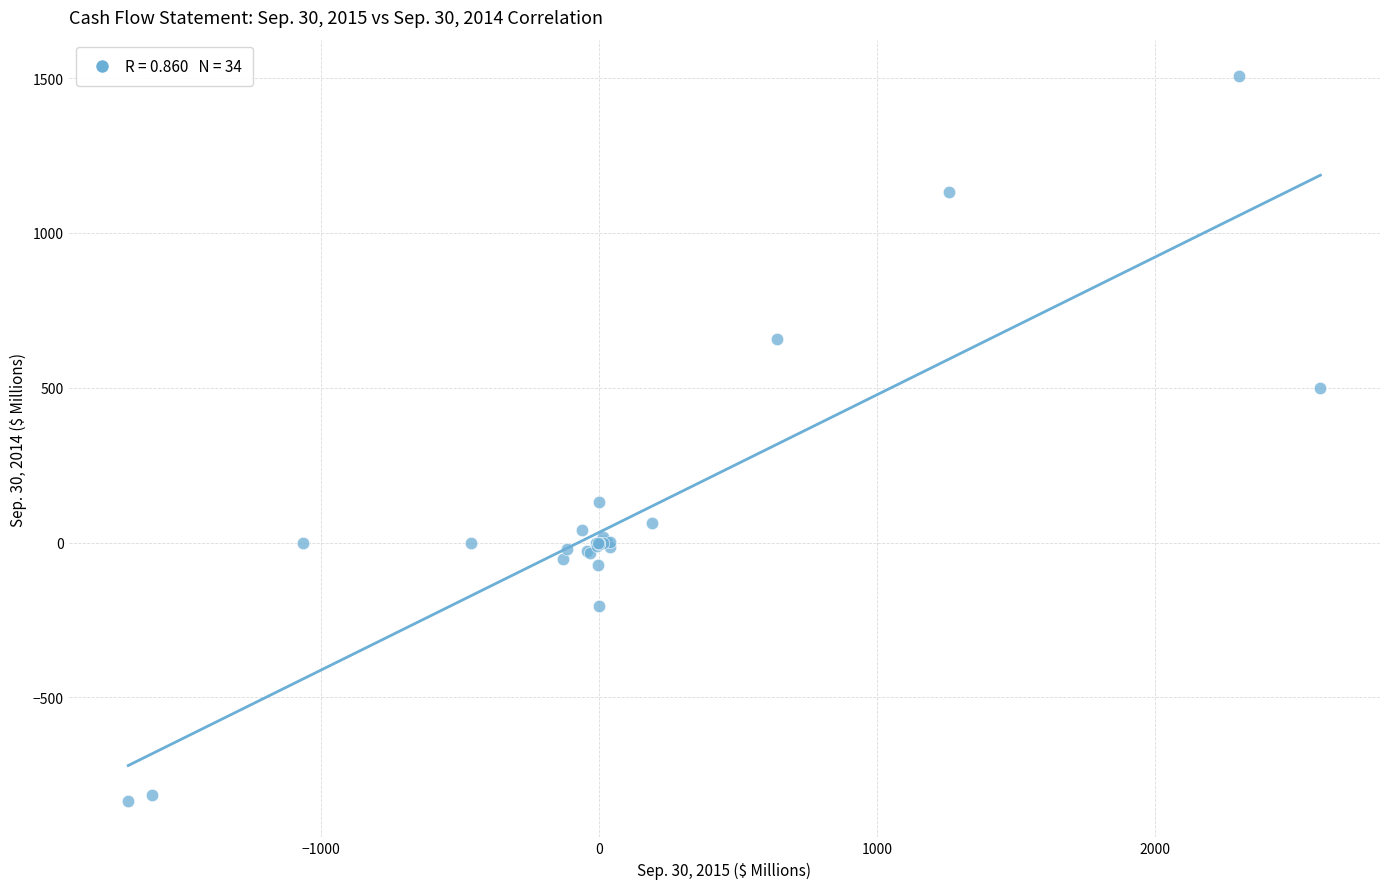

What Y value in the scatter plot is closest to 335?

500.0